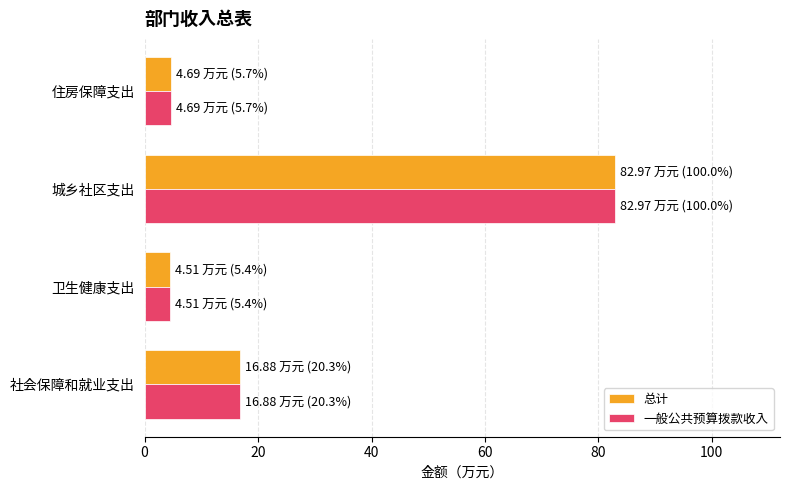

The 总计 series shows 11.6 at 社会保障和就业支出. True or false?

False